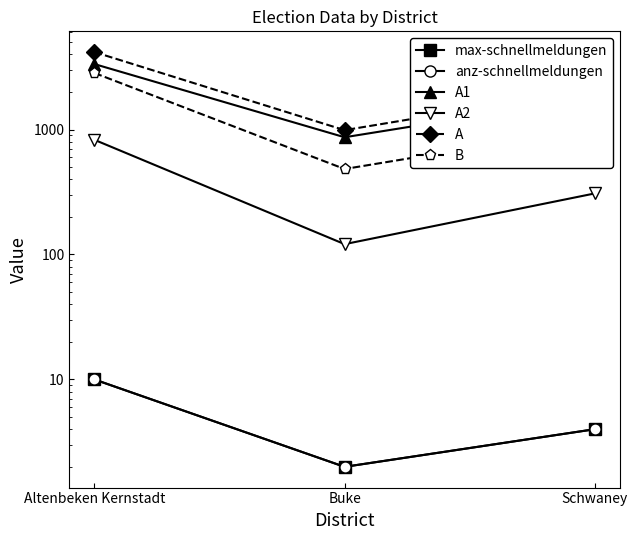

Where does the max-schnellmeldungen series first go above 4?

Altenbeken Kernstadt